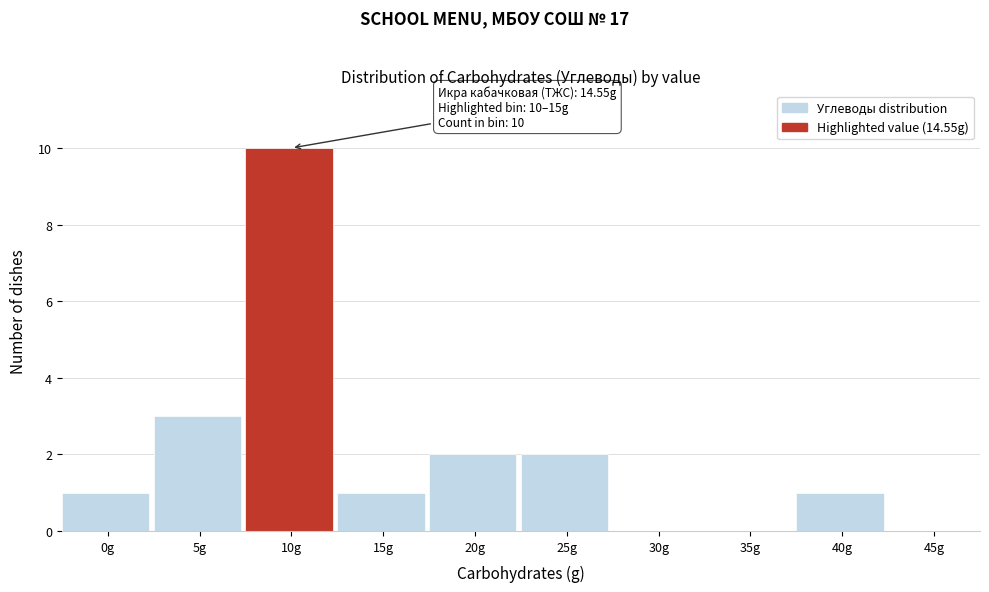

Reading right to left, list all the values displayed in this chart.

45g=0	40g=1	35g=0	30g=0	25g=2	20g=2	15g=1	10g=10	5g=3	0g=1